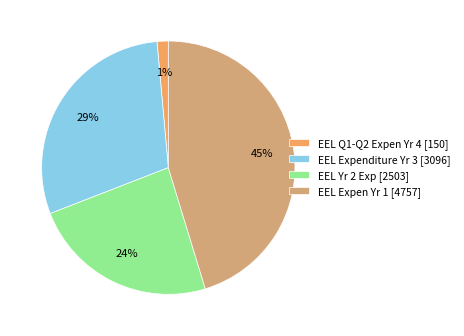

The EEL Expenditure Yr 3 slice represents 29% of the pie. True or false?

True